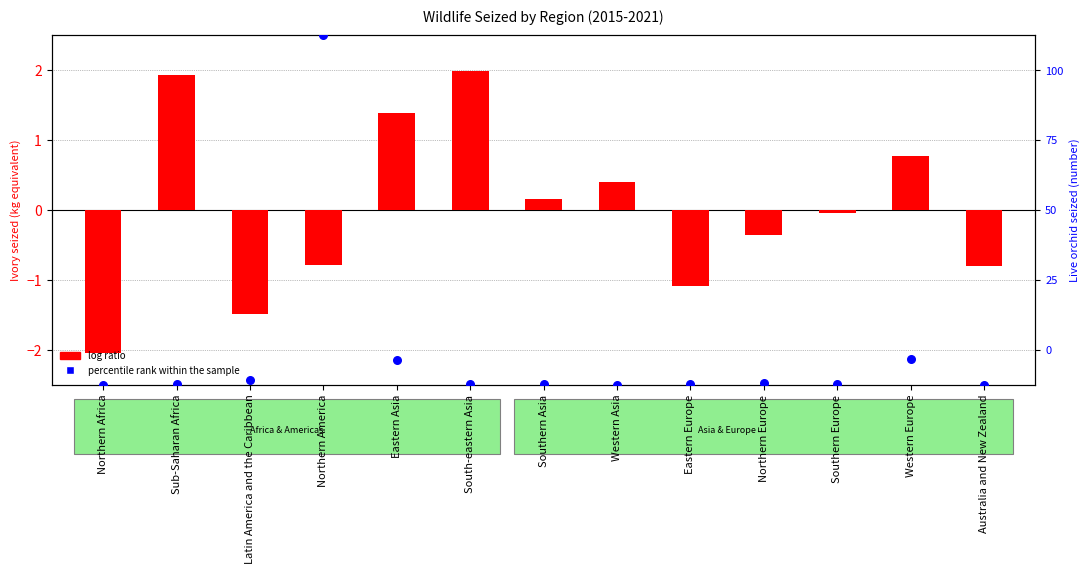

At how many categories does at least one series exceed 0?

7